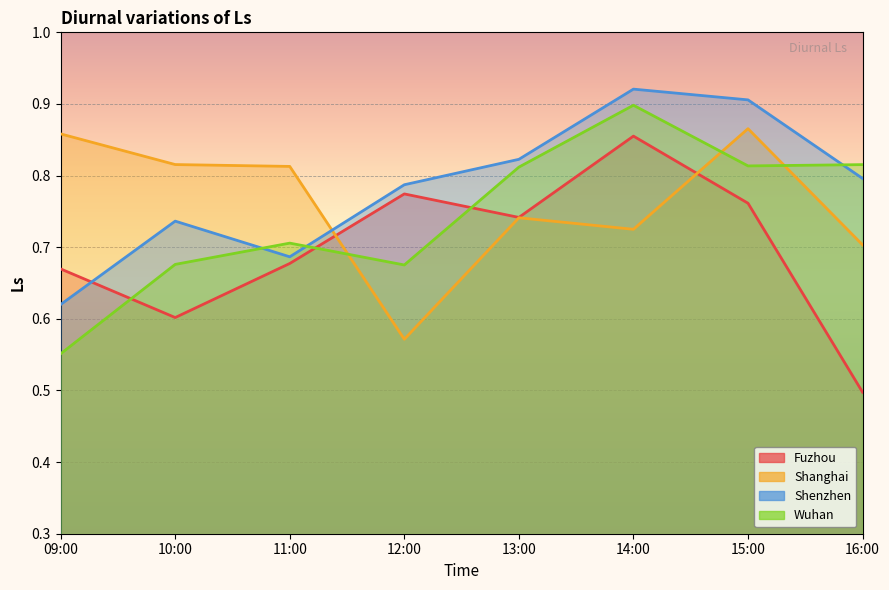

What is the highest value of the Shenzhen series?

0.9